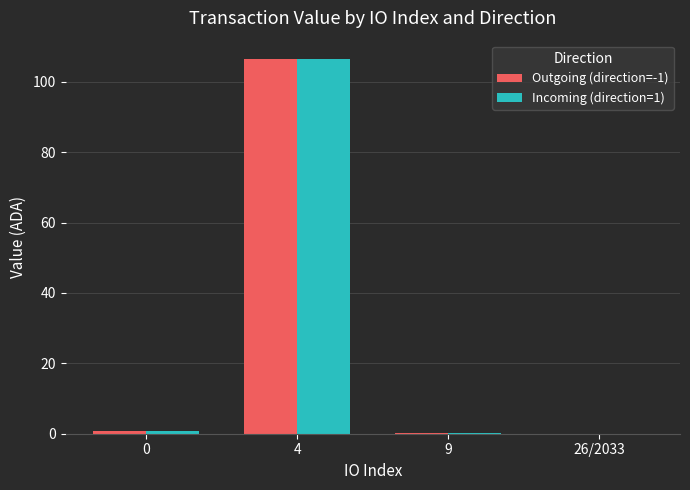

Is the value of Incoming (direction=1) at 4 greater than the value of Outgoing (direction=-1) at 26/2033?

Yes